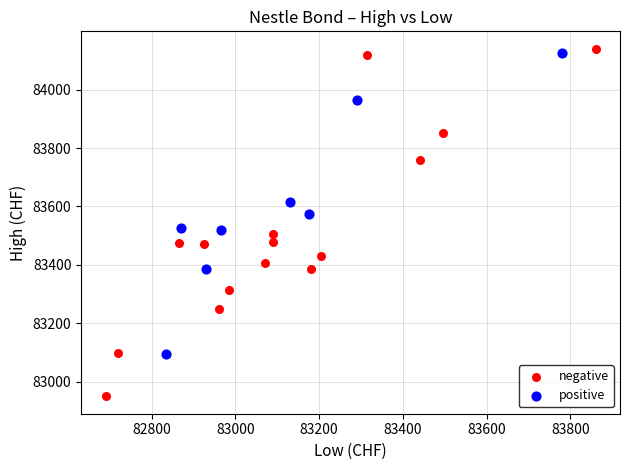

Which series contains the lowest Y value?

negative